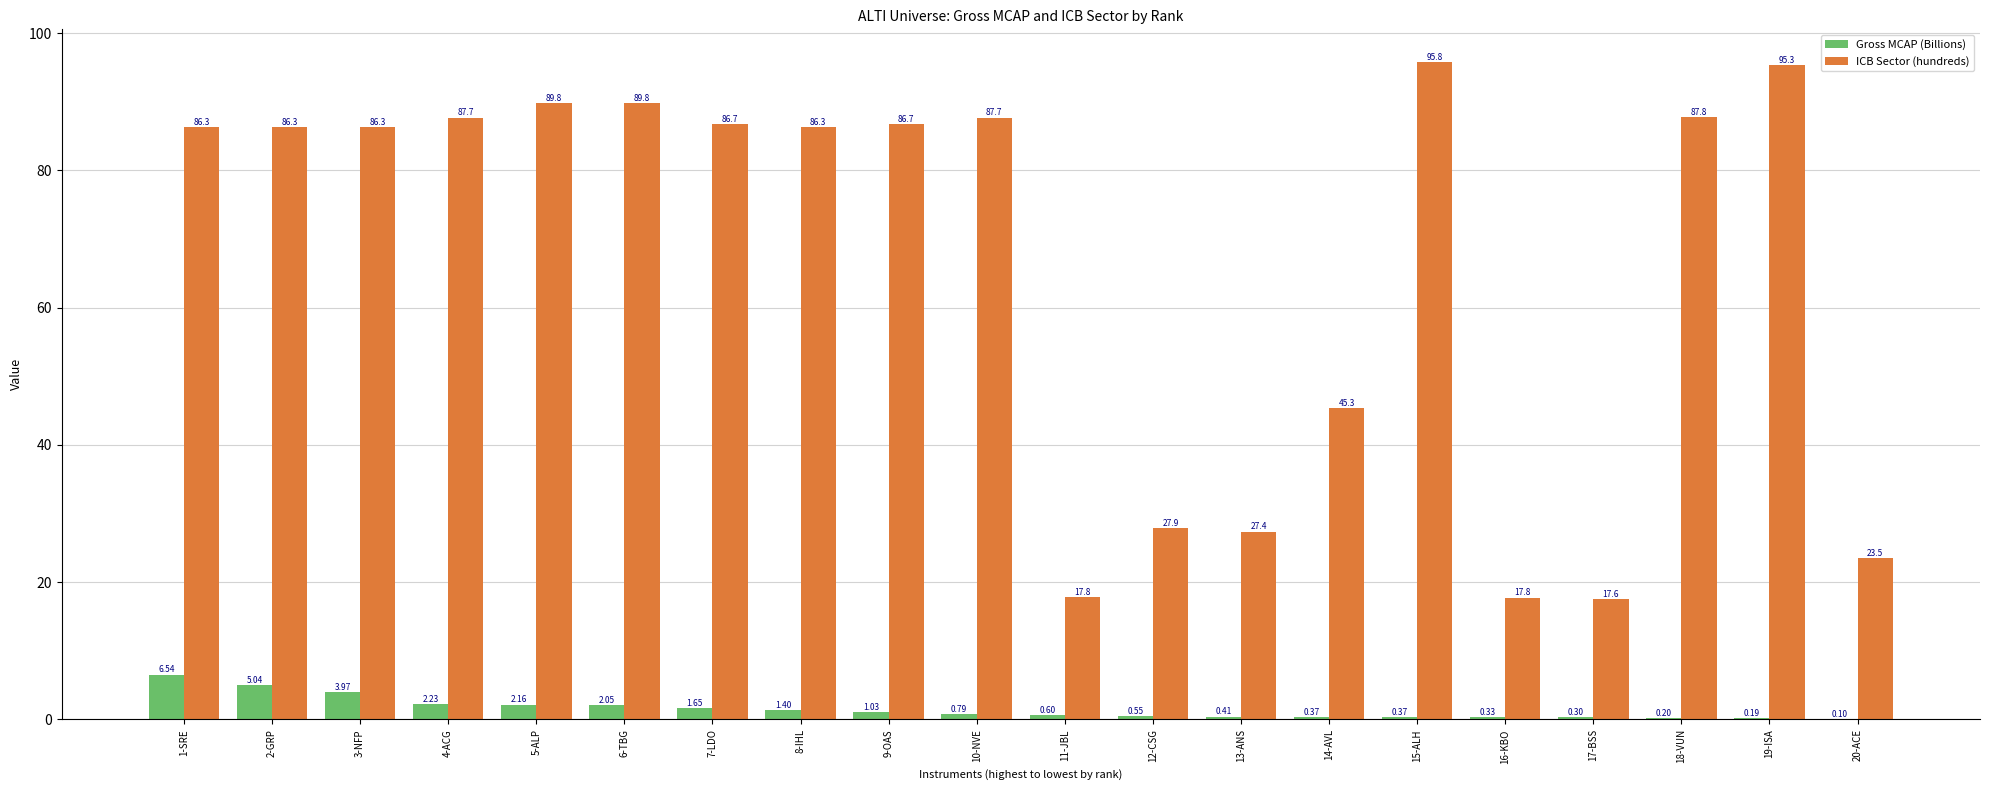

Which series changed the most between 8-IHL and 15-ALH?

ICB Sector (hundreds)